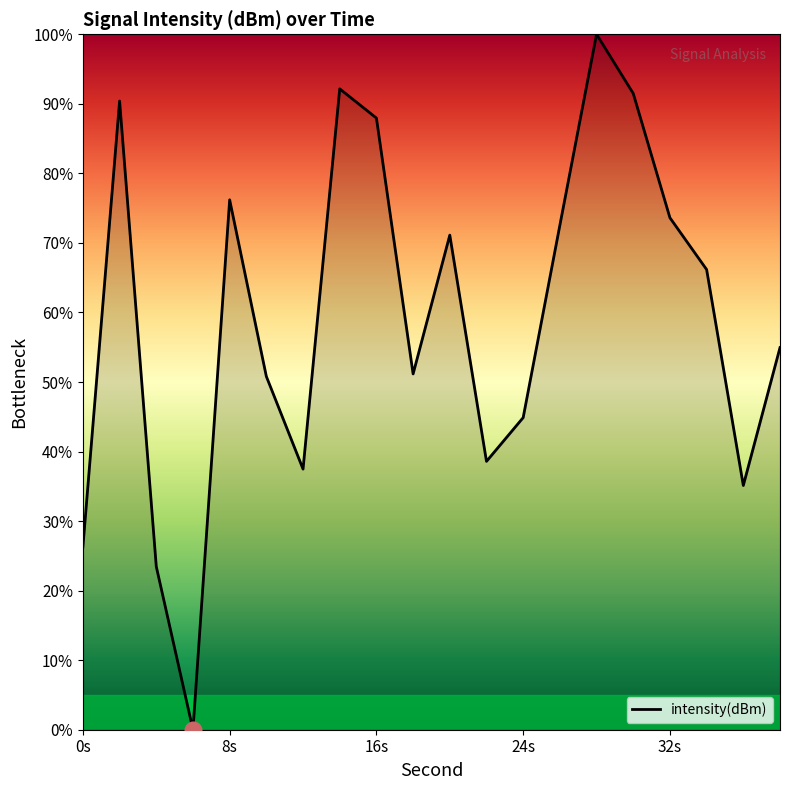

What is the difference between the maximum and minimum values?

100.0